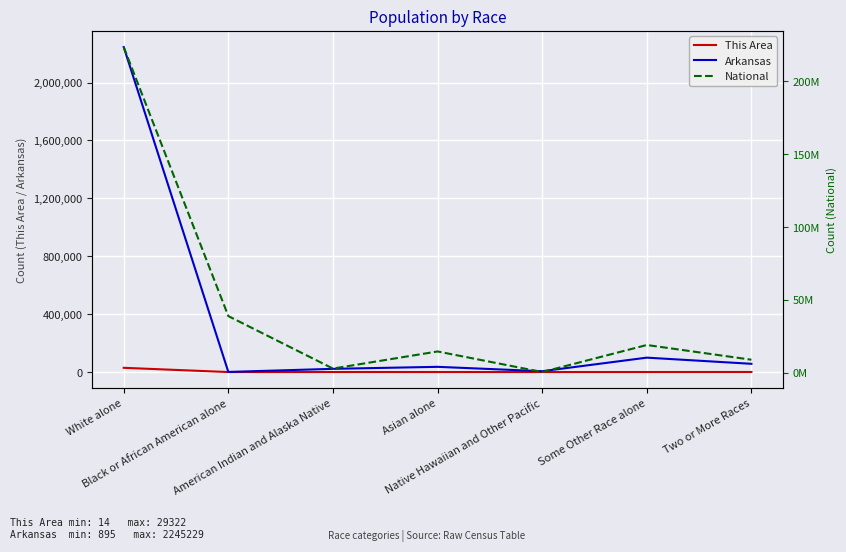

Where is the first local minimum for National?

American Indian and Alaska Native